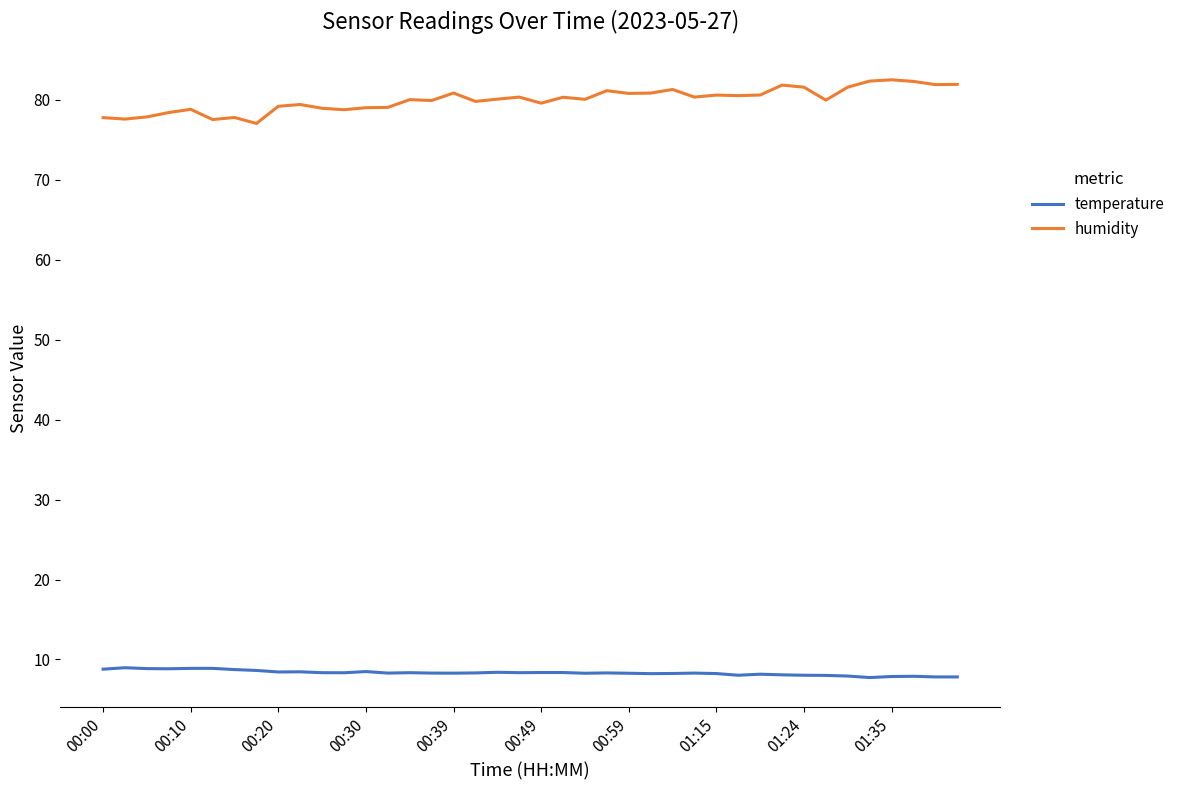

Rank the series by their maximum value, from lowest to highest.

temperature, humidity